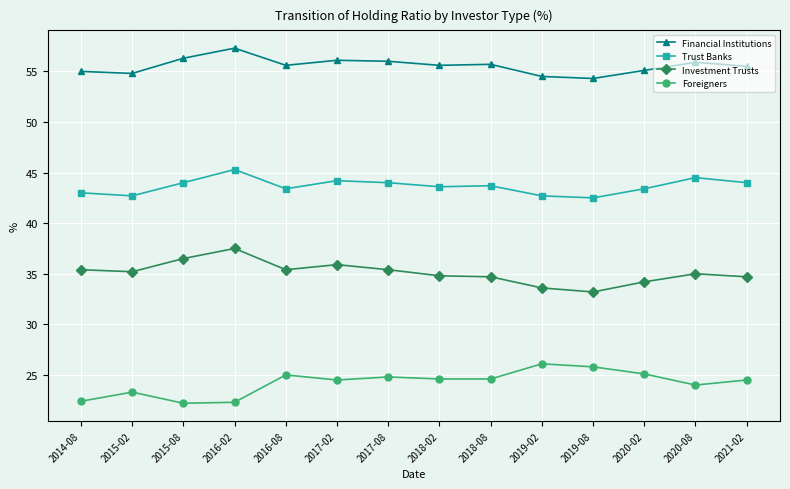

What is the difference between the highest and lowest values at 2015-08?

34.1